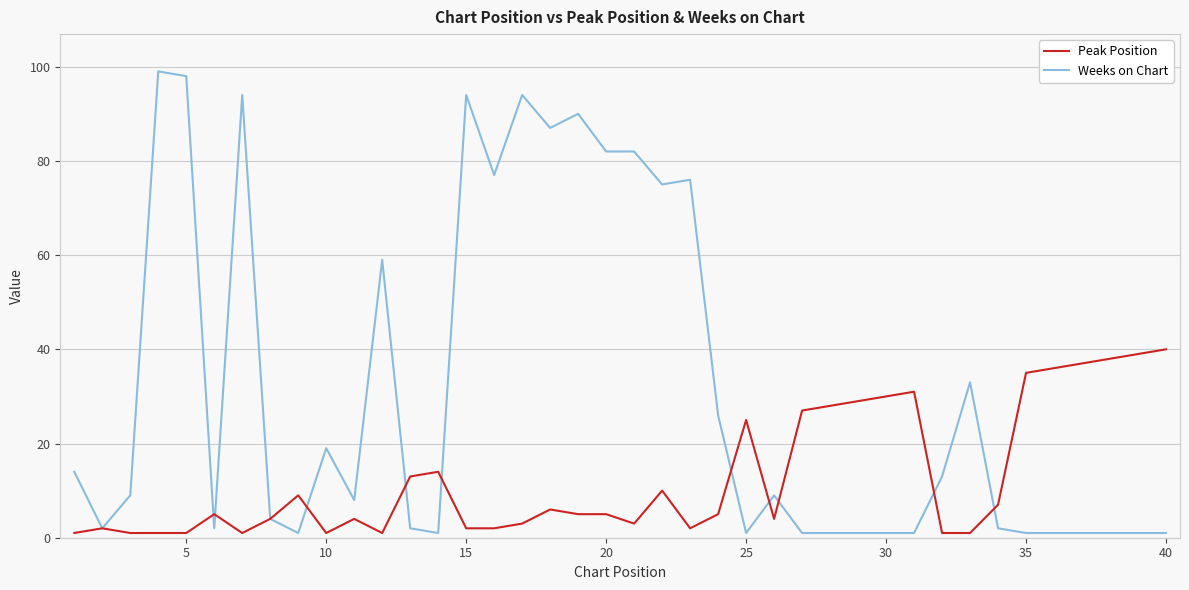

Which series has the largest total across all categories?

Weeks on Chart